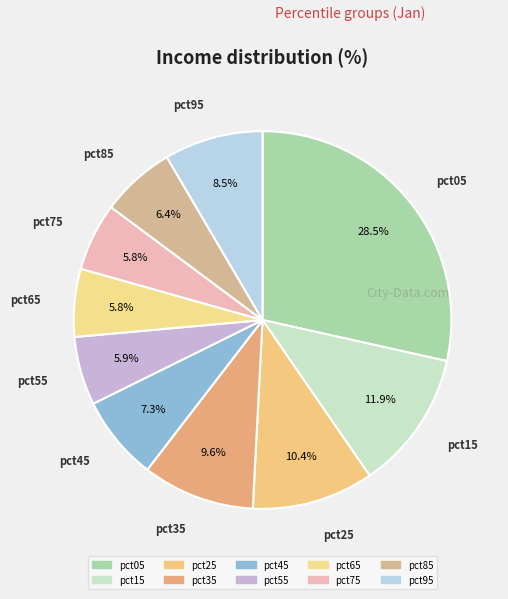

How many slices are in this pie chart?

10